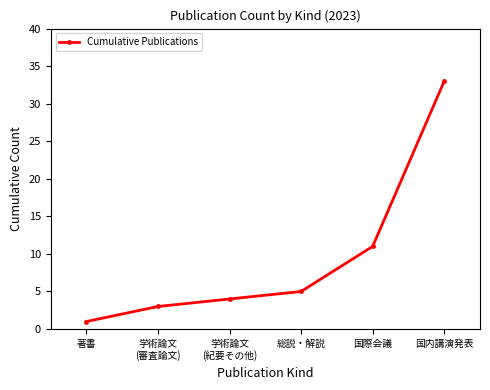

Which has a higher value, 国内講演発表 or 総説・解説?

国内講演発表